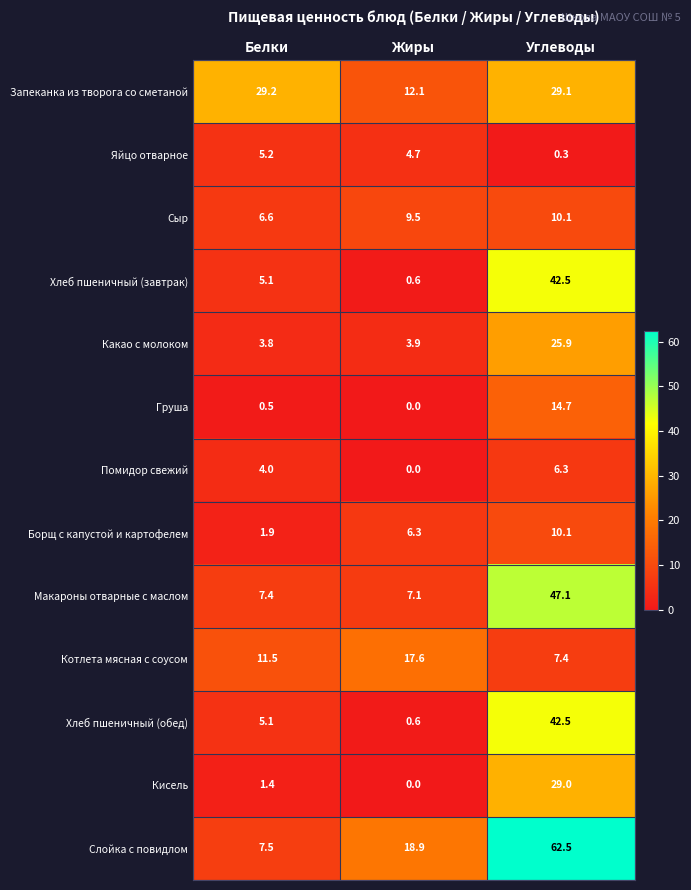

What is the difference between the Хлеб пшеничный (завтрак) values at Углеводы and Жиры?

41.9